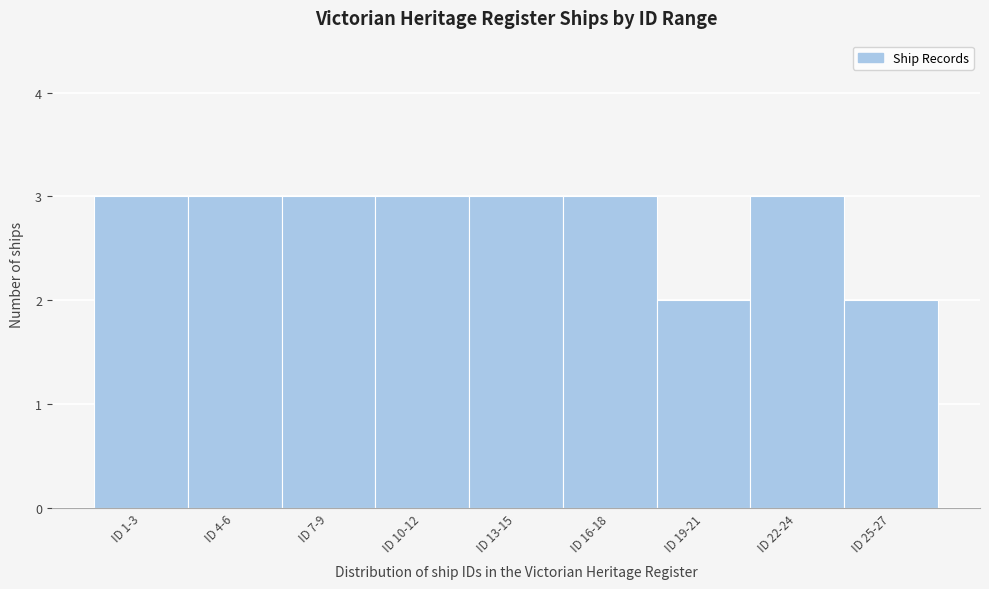

Reading right to left, list all the values displayed in this chart.

2	3	2	3	3	3	3	3	3